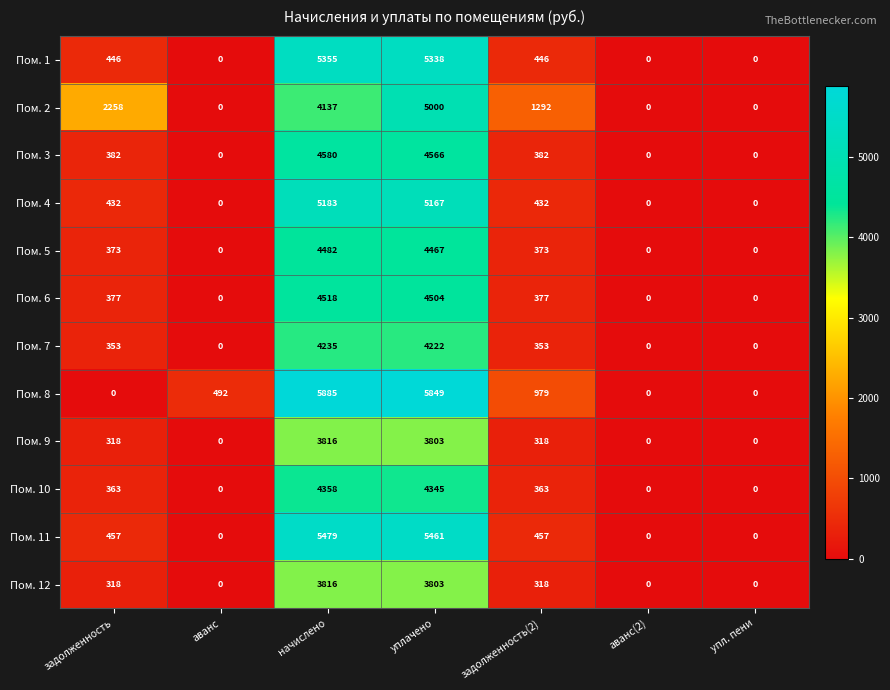

Which series has the largest range (max minus min)?

Пом. 8